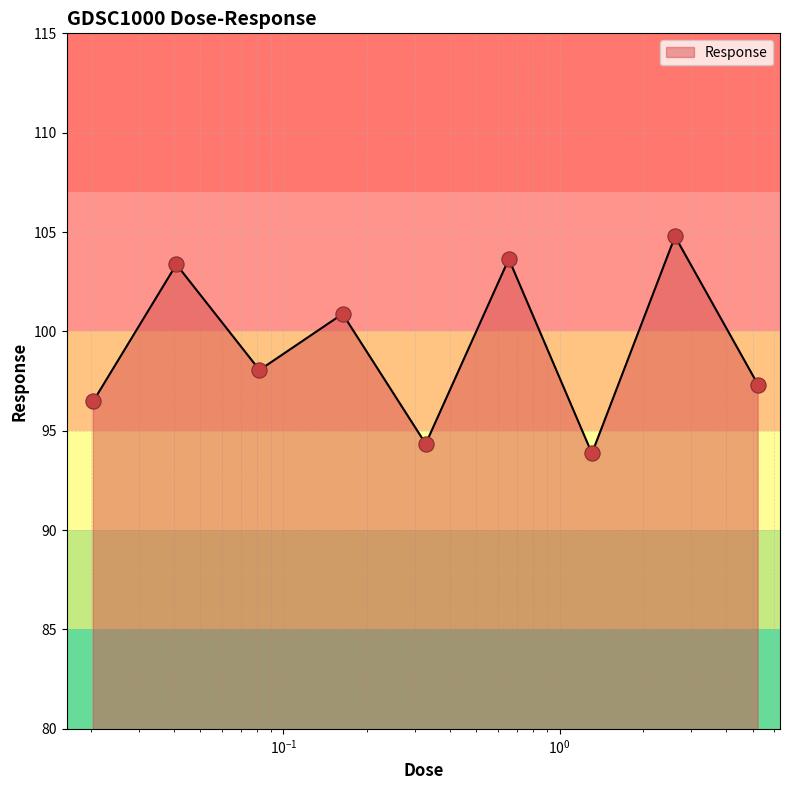

What is the maximum value shown in the chart?

104.8